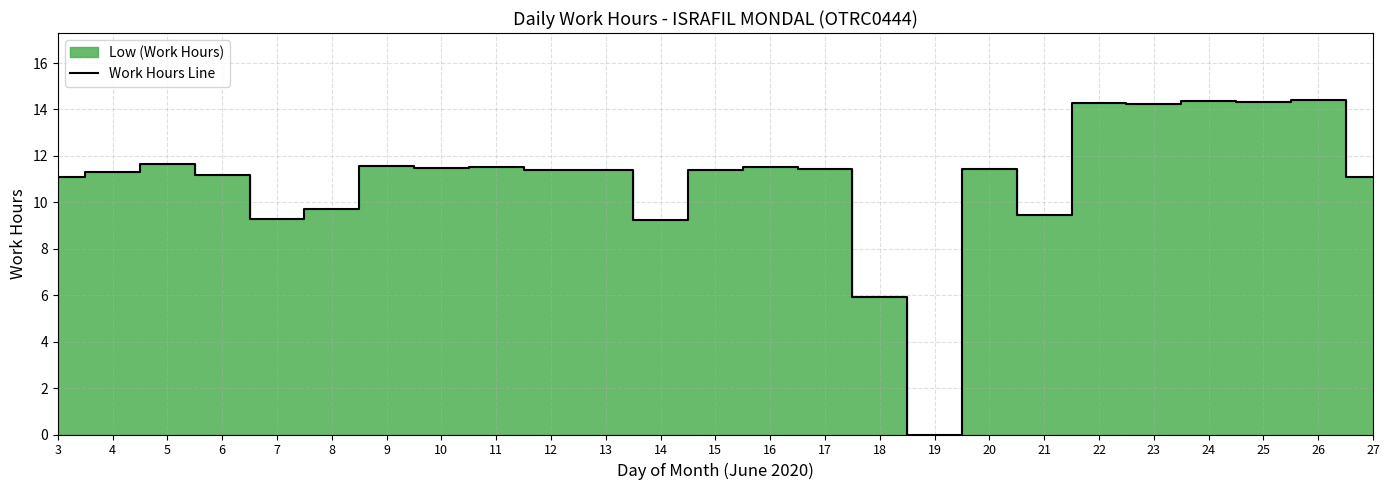

What is the change in value from 12 to 26?

+3.0